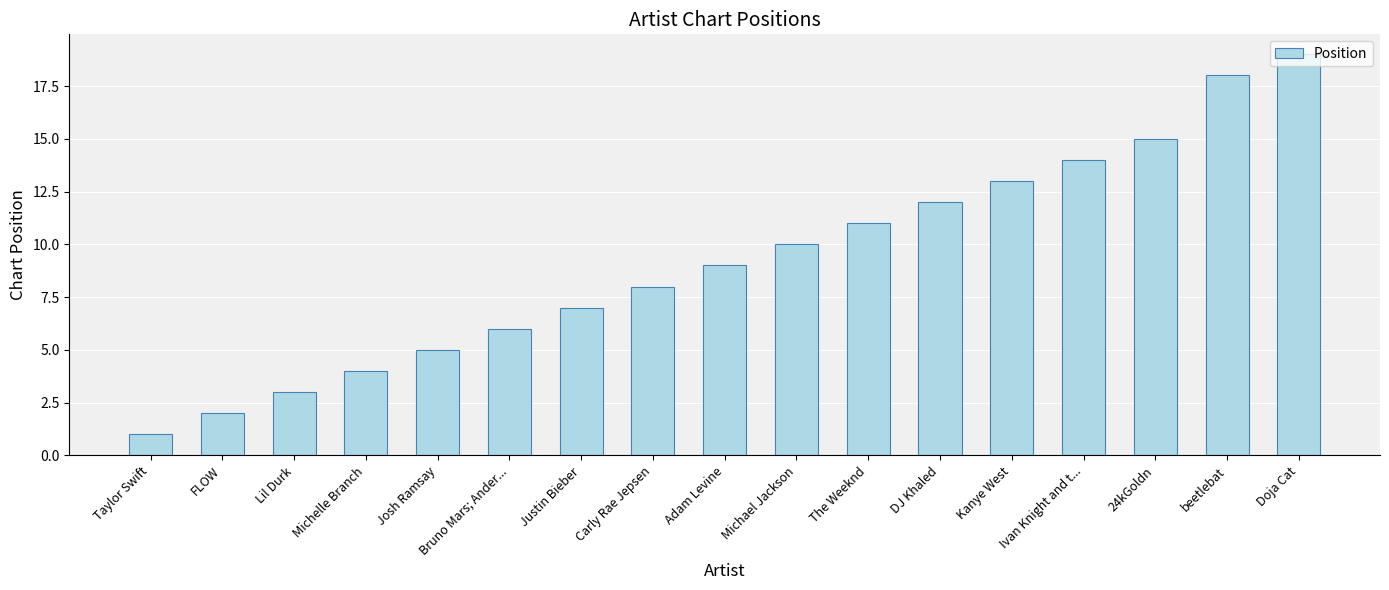

How many series are shown in this chart?

1